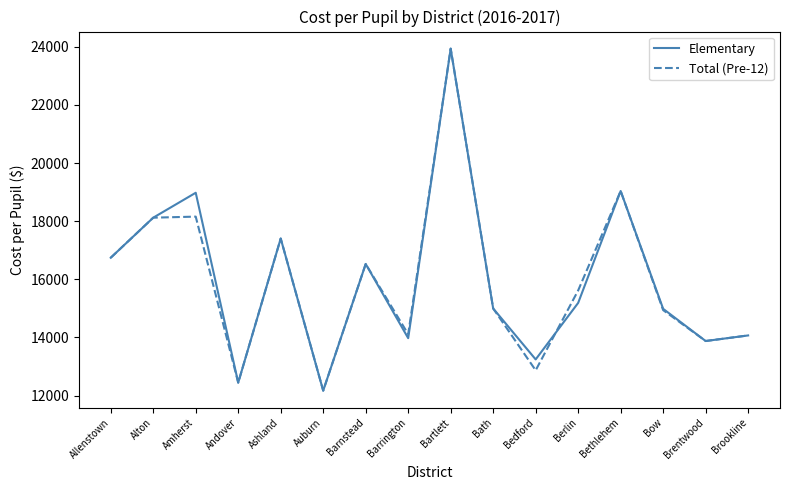

True or false: Total (Pre-12) has more than 0 points higher than both neighbors.

True